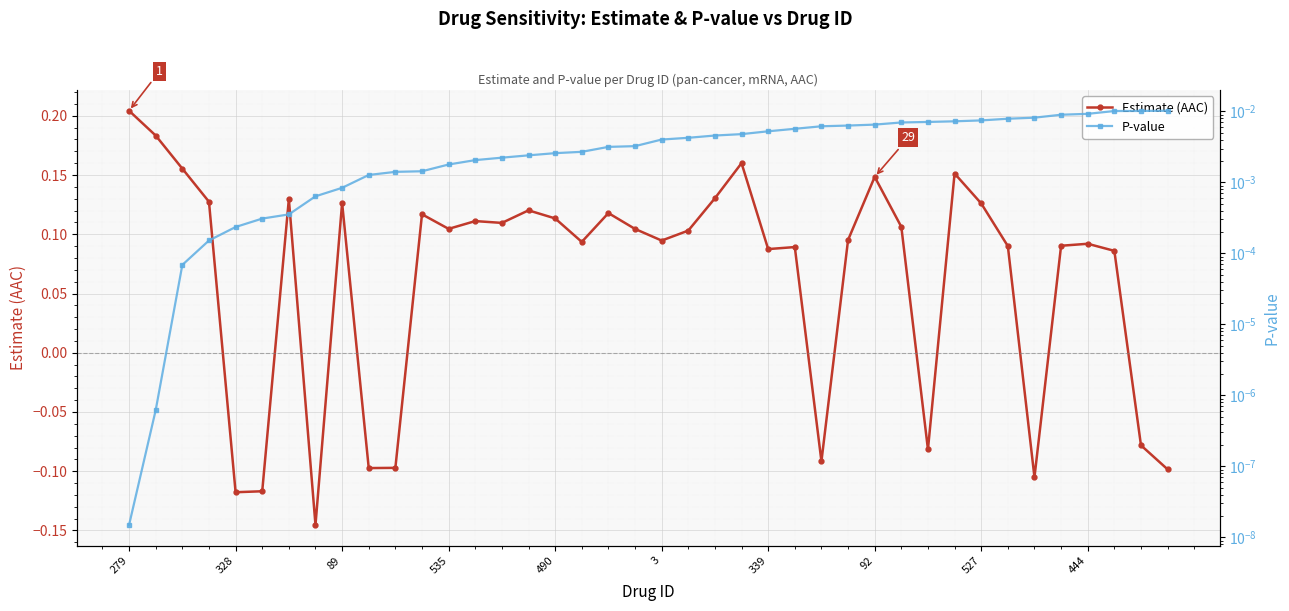

Is it true that Estimate (AAC) equals 0.2 at 535?

False